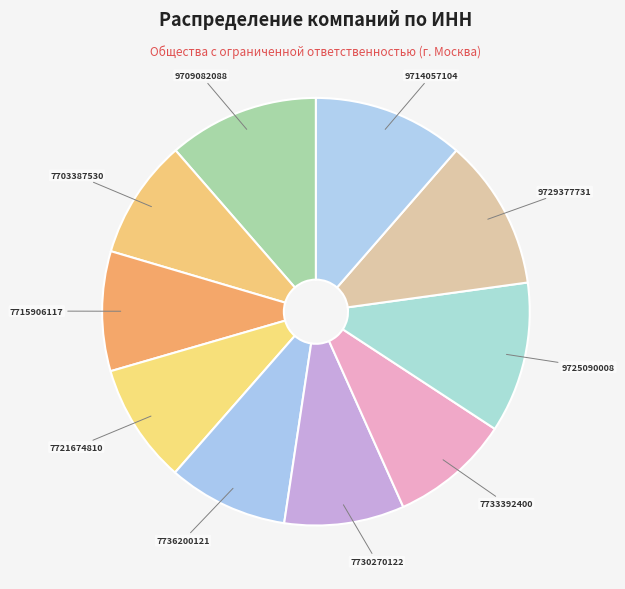

How many slices are in this pie chart?

10